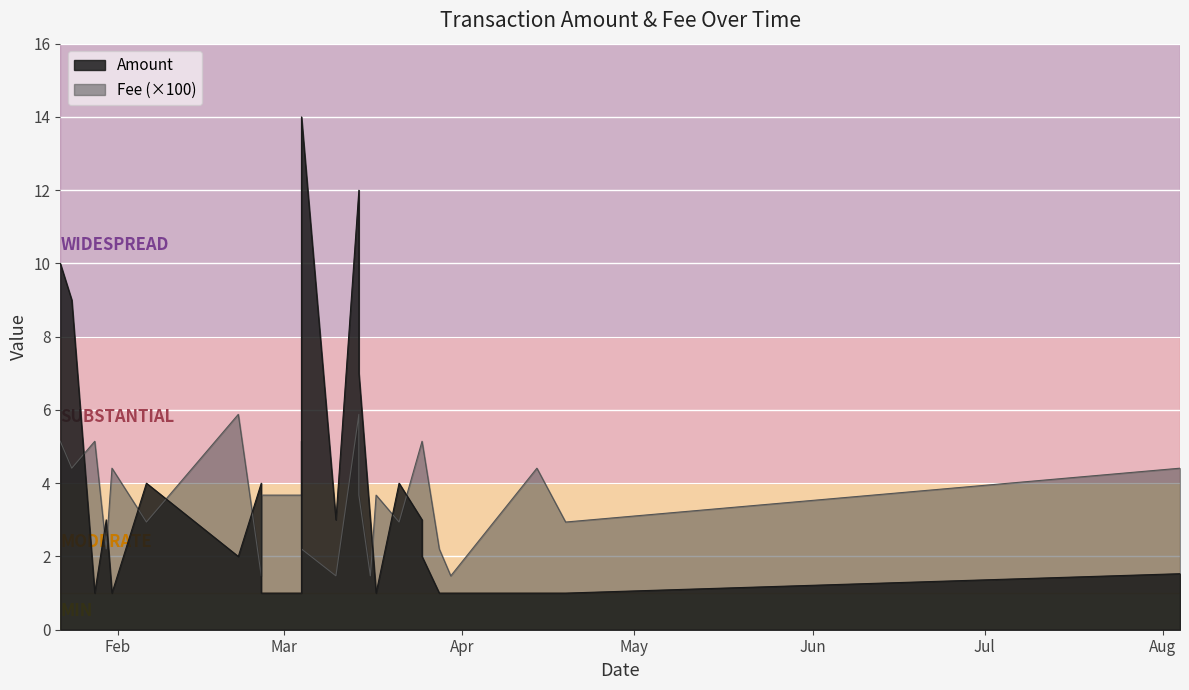

Is the value of Amount at 16 greater than the value of Fee at 9?

Yes